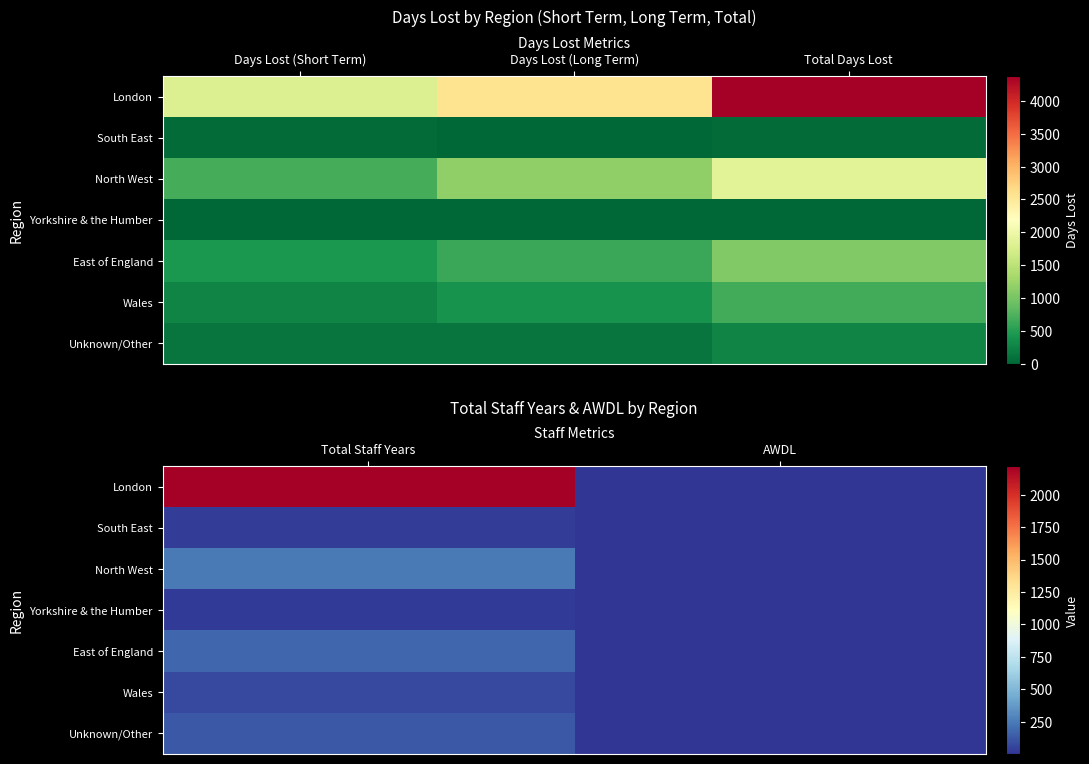

Which category has the highest value in the South East series?

Total Staff Years